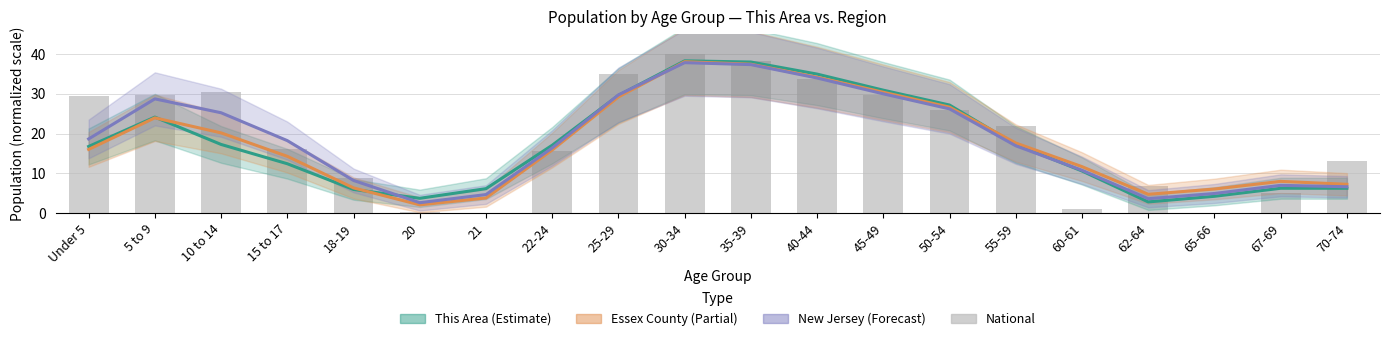

At which label does National reach its minimum?

65-66